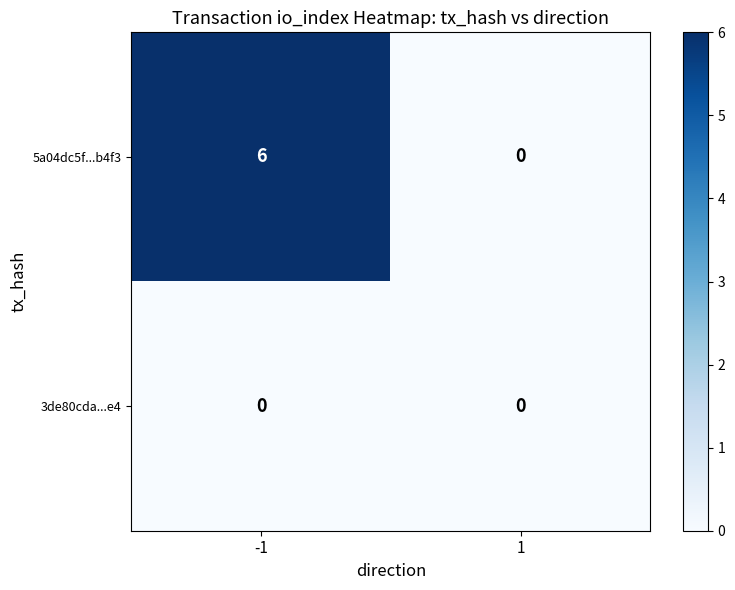

How many series are shown in this chart?

2